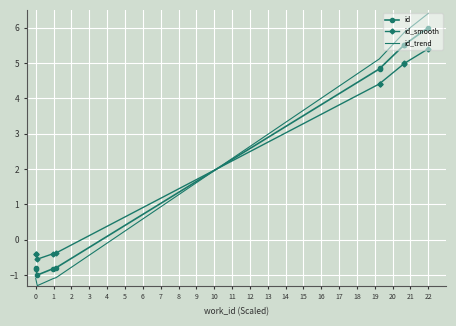

True or false: id_smooth has more than 1 interior local peaks.

False